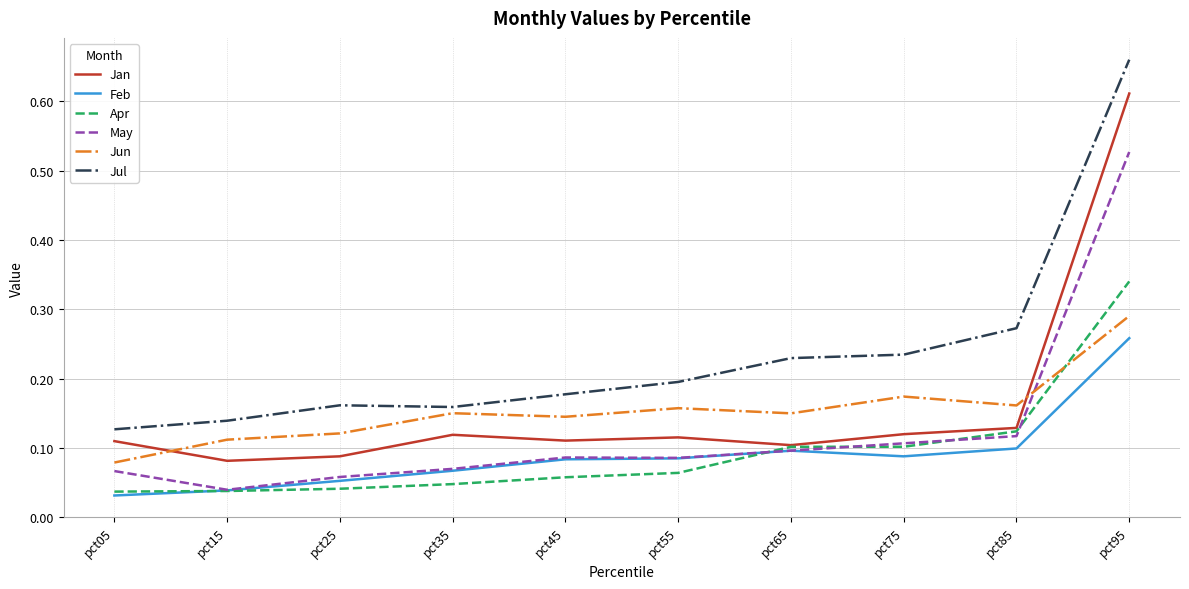

Does the chart have visible grid lines?

Yes